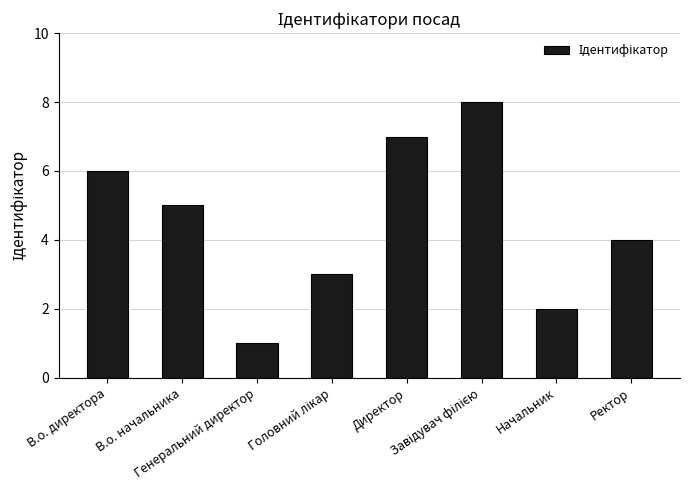

What is the greatest value displayed?

8